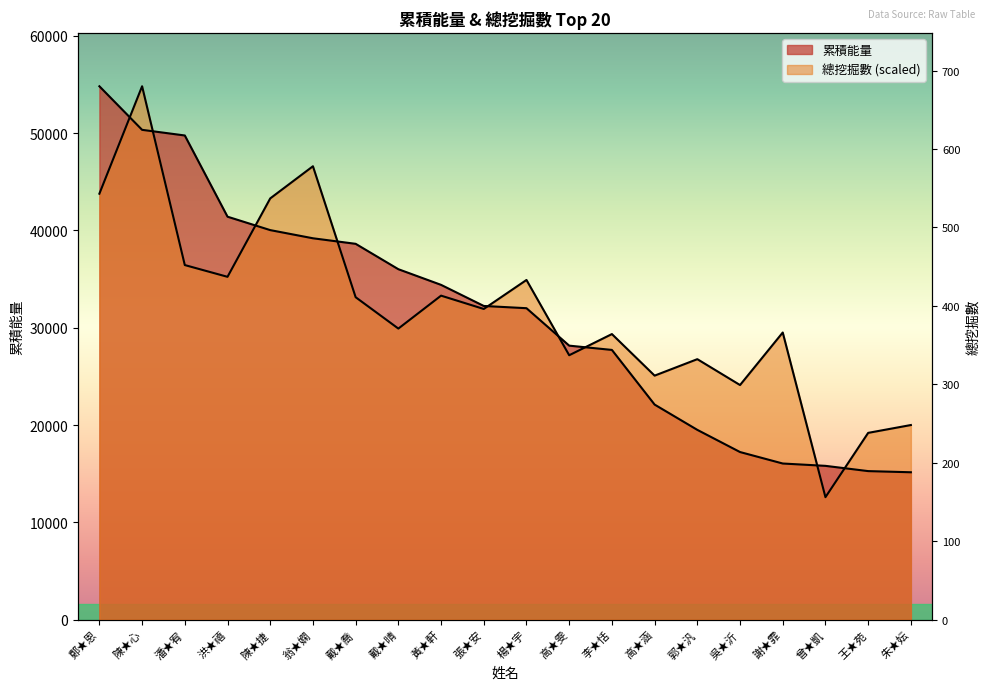

At which category does 總挖掘數 reach its first local valley?

洪★禧